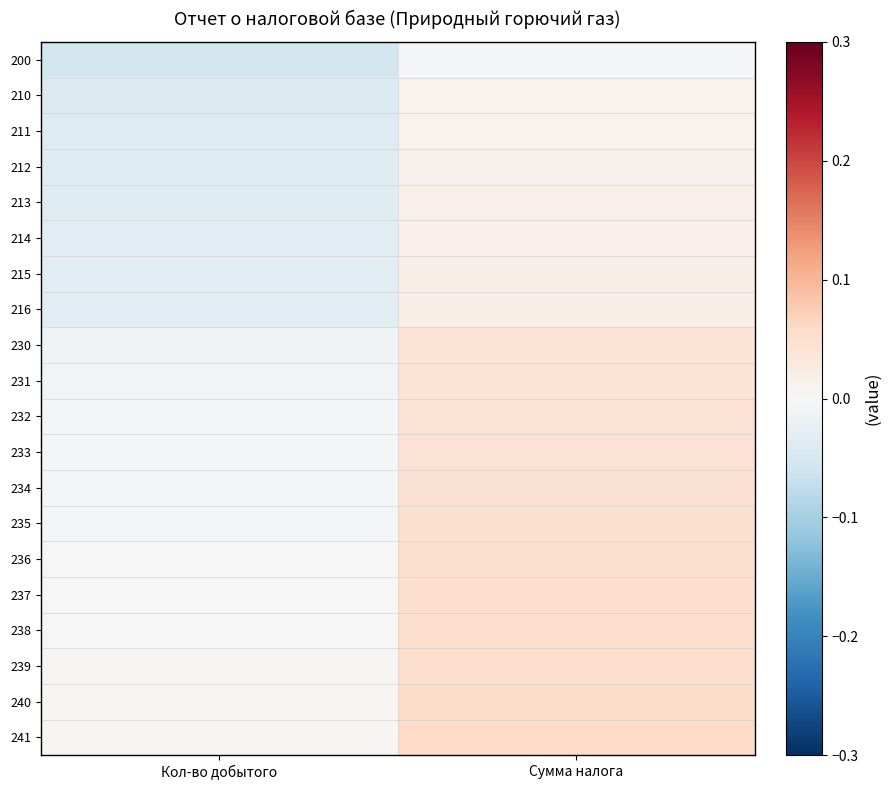

Count the number of data series in this chart.

20